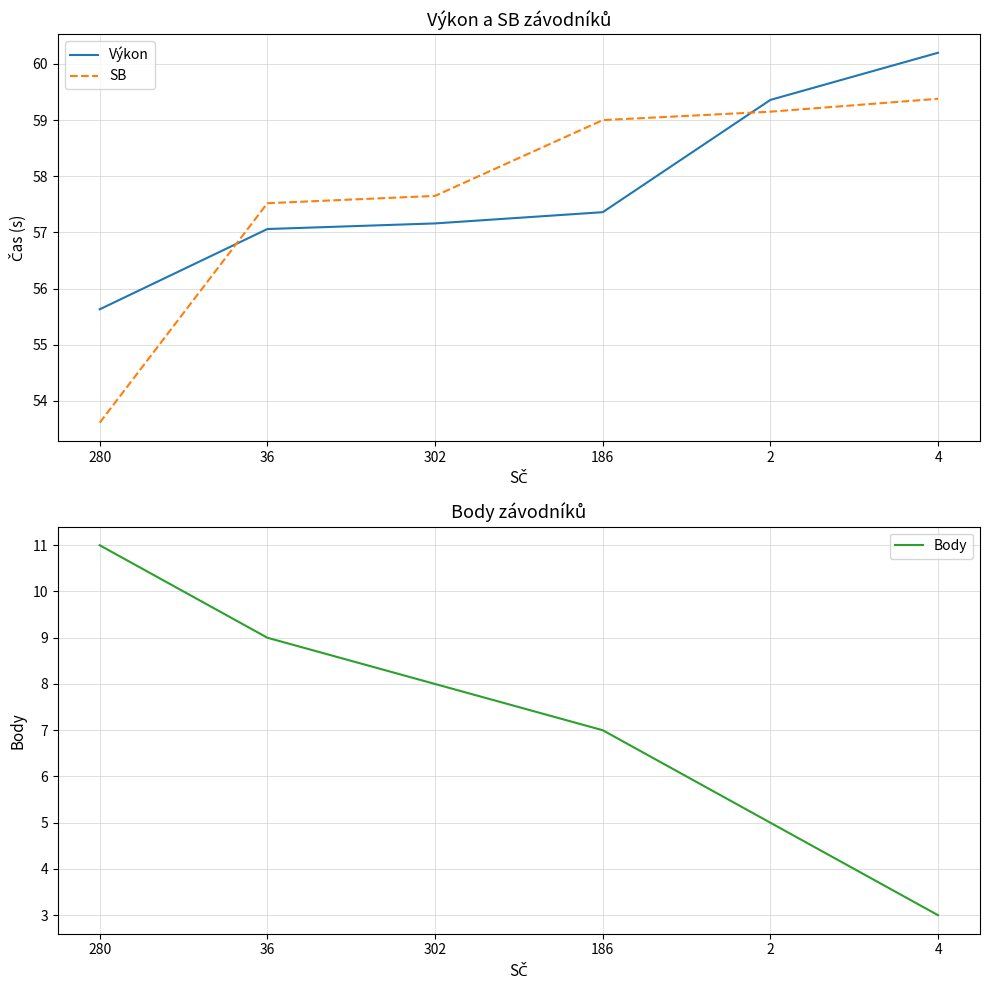

What is the total value across all series at 280?

120.2